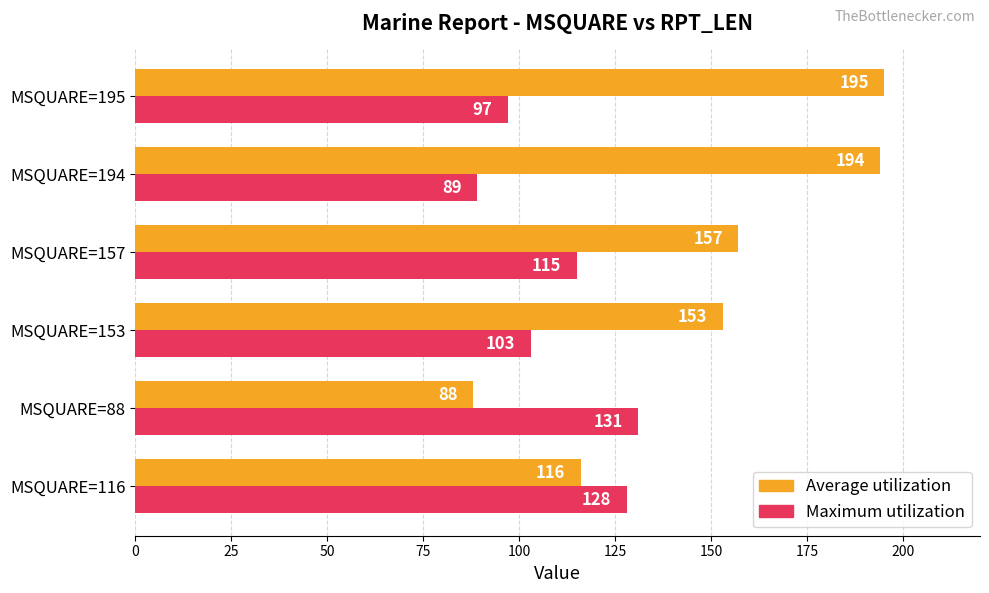

What is the smallest value displayed?

88